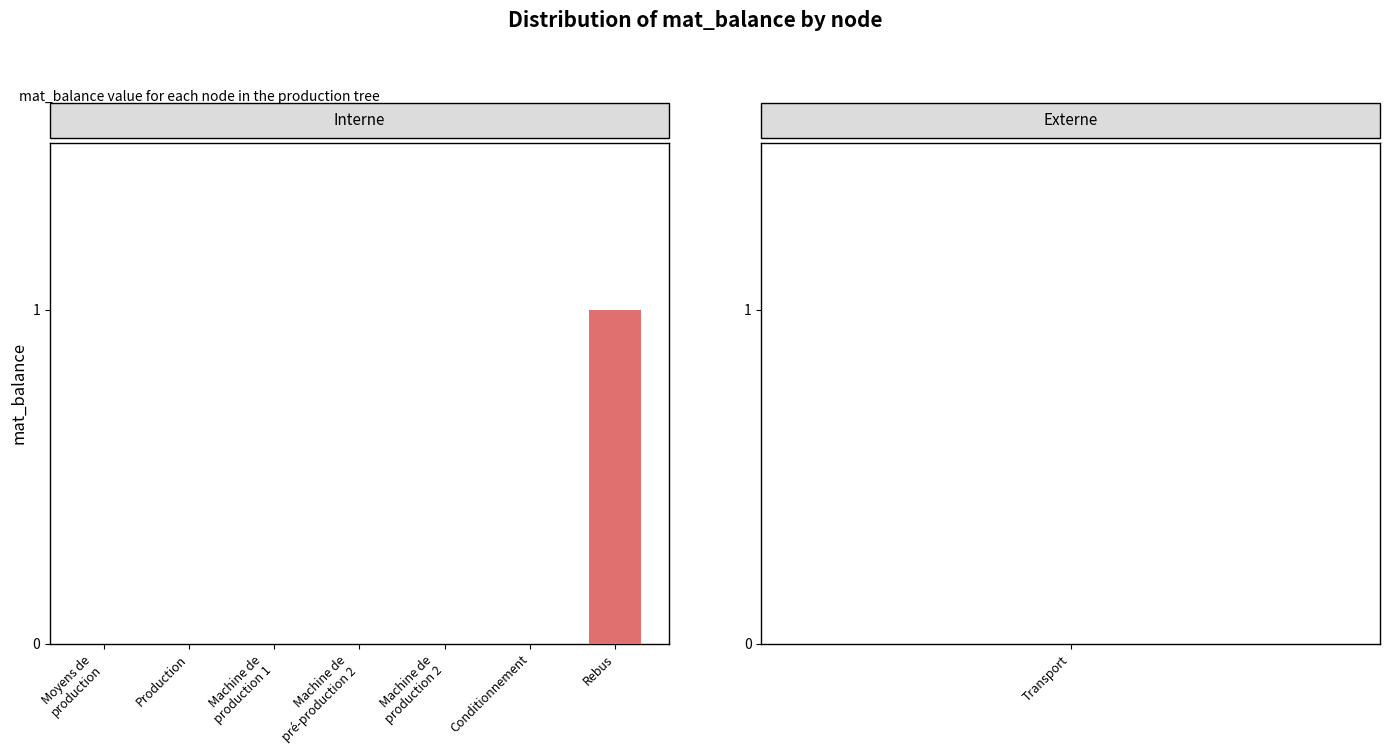

The value at Machine de
production 2 is -1. True or false?

False